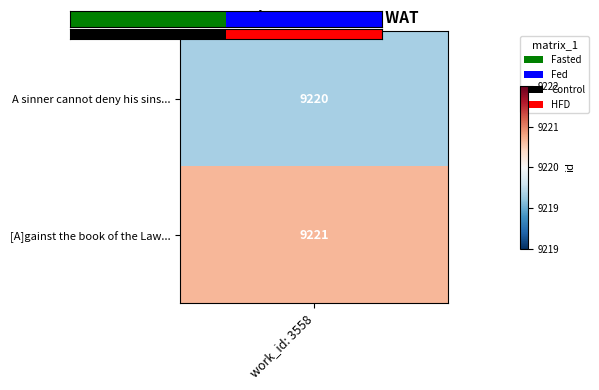

Rank the categories by value from highest to lowest.

1, work_id: 3558